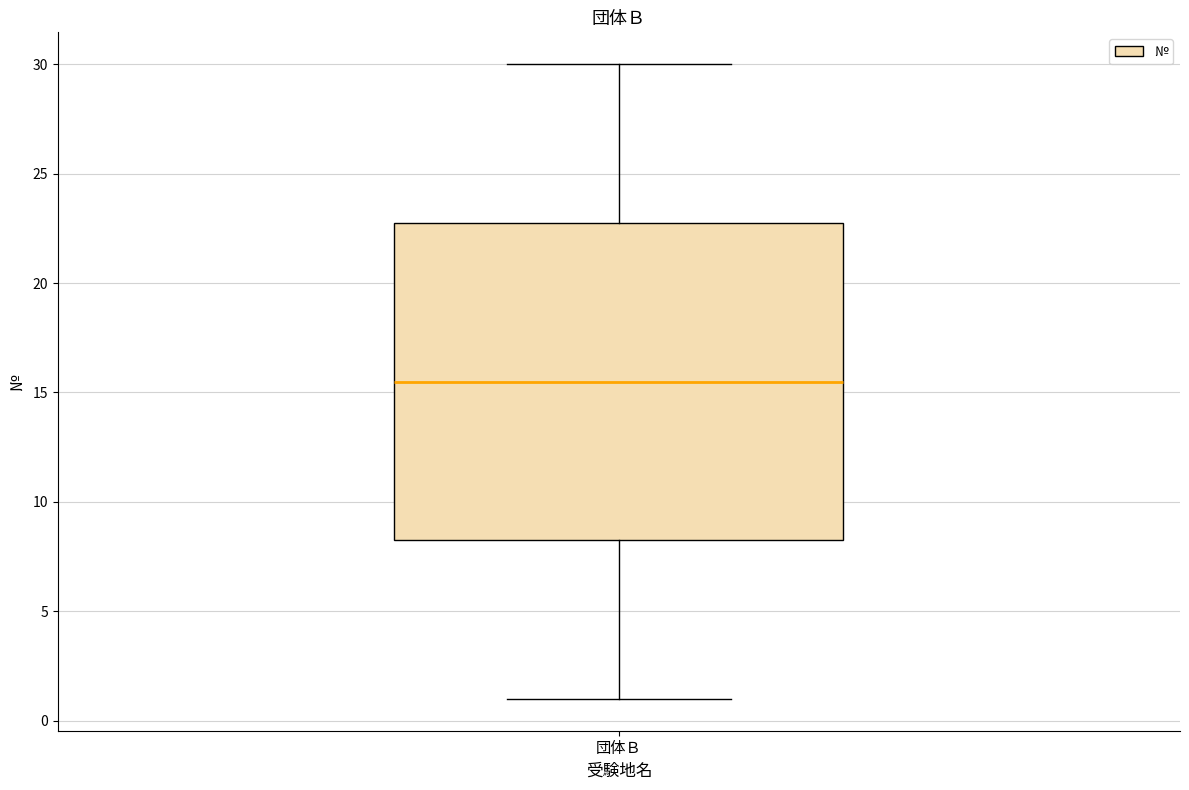

Where does the lower whisker of the box for 団体Ｂ end on the y-axis? The values are not printed on the chart, so give them approximately, as read against the axis.

1.0